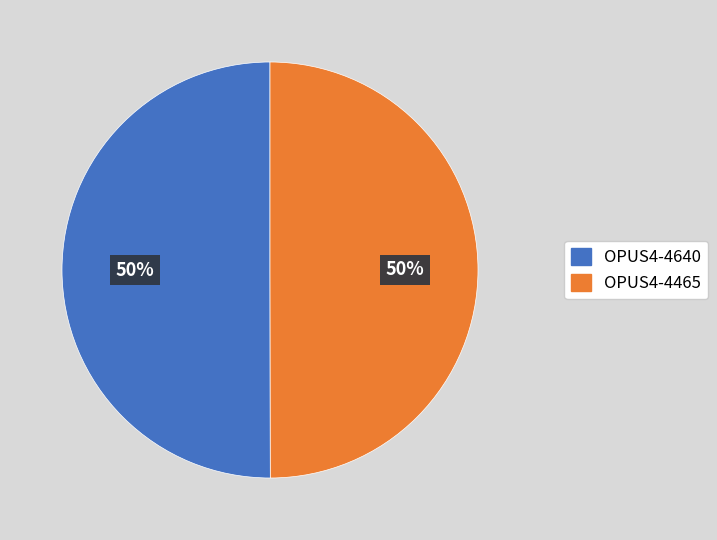

To the nearest percent, what is the average slice percentage?

50%